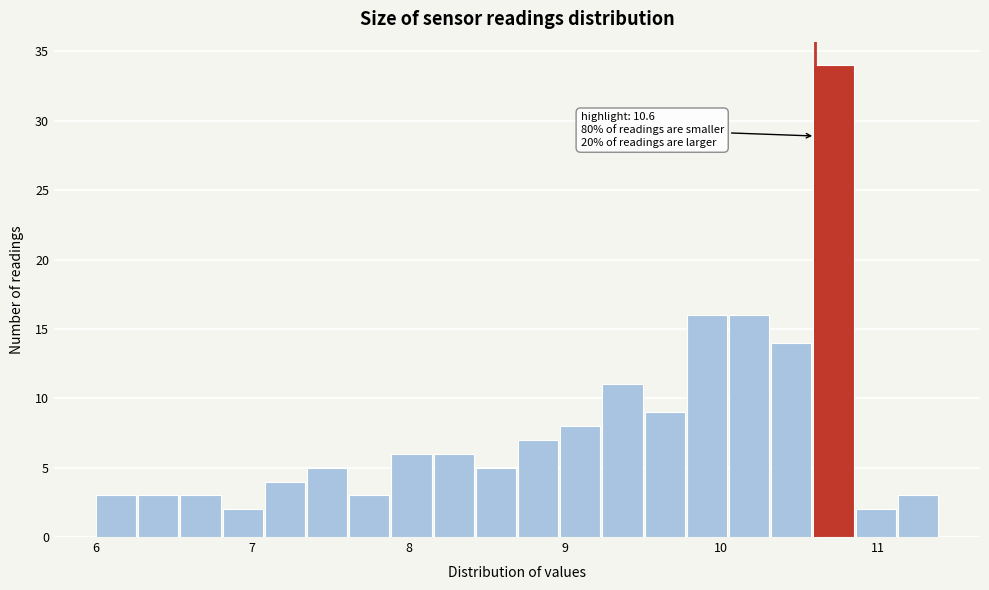

Read against the x-axis, roughly where is the centre of the tallest bar?

10.7